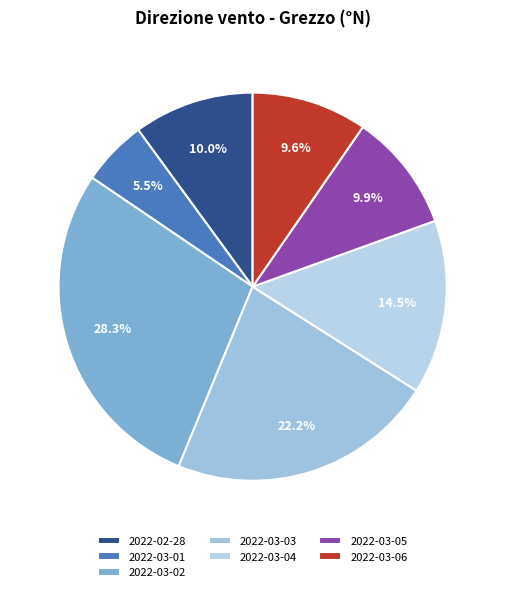

How many slices are in this pie chart?

7